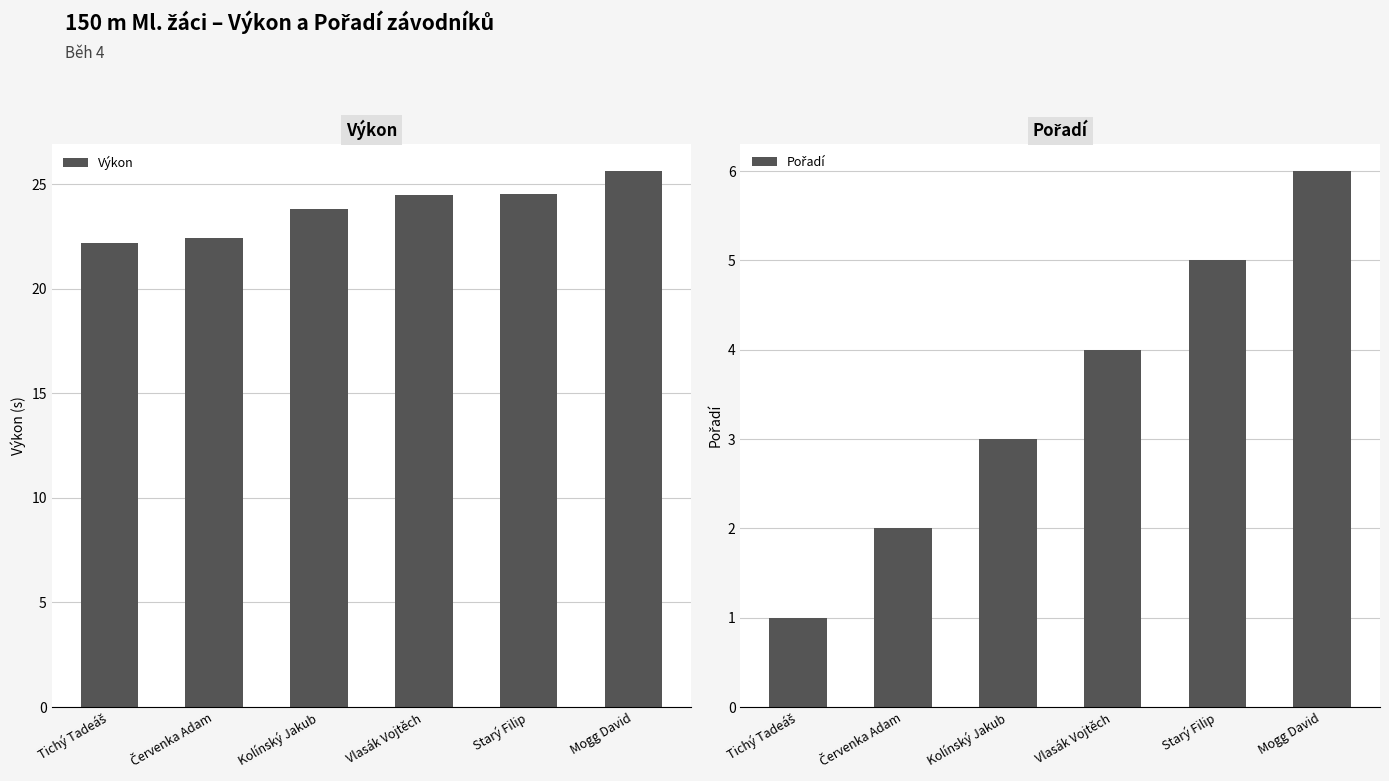

Is it true that Pořadí equals 3.0 at Kolínský Jakub?

True